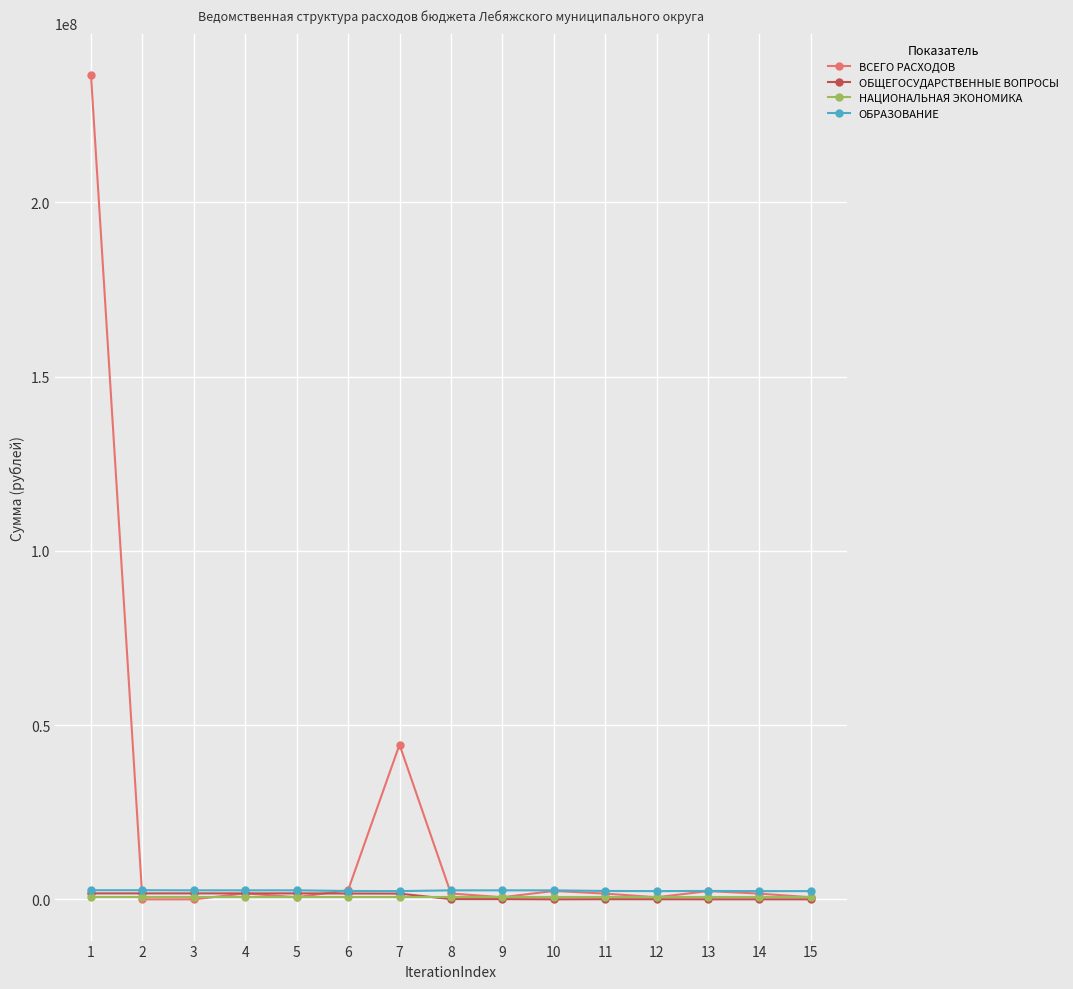

Which series has the largest total across all categories?

ВСЕГО РАСХОДОВ